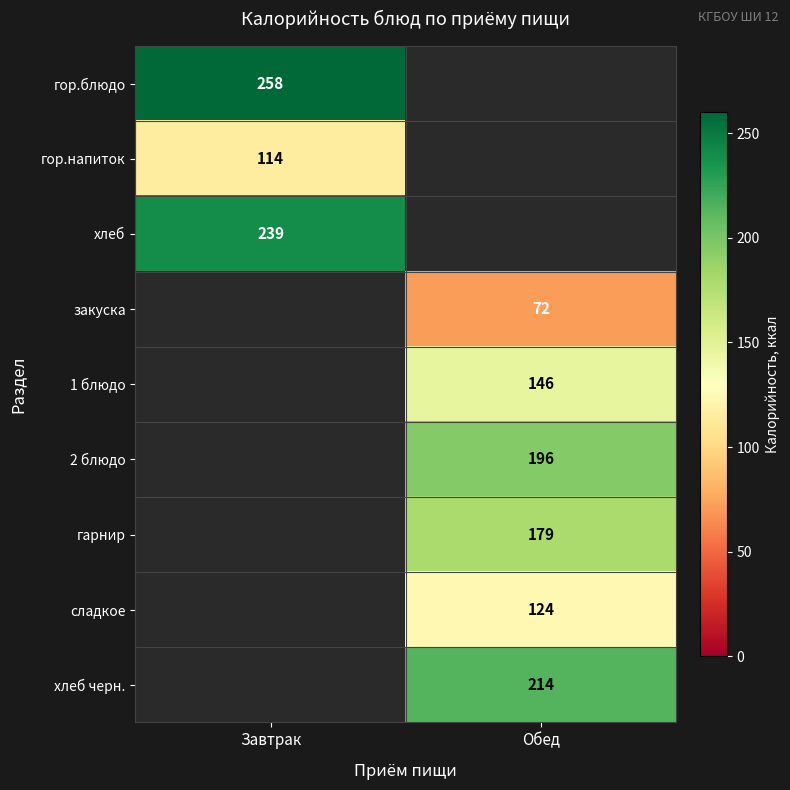

The сладкое series shows 124 at Обед. True or false?

True